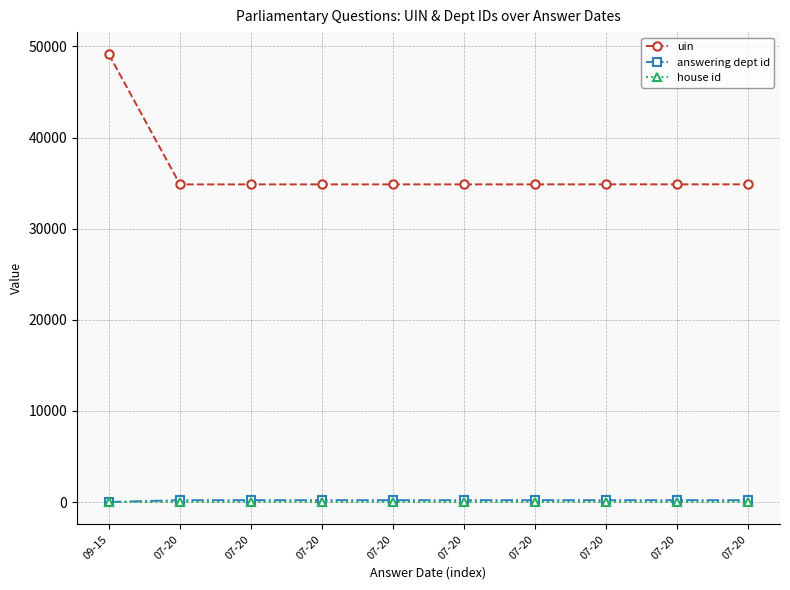

What is the label of the 1st point from the right?

07-20